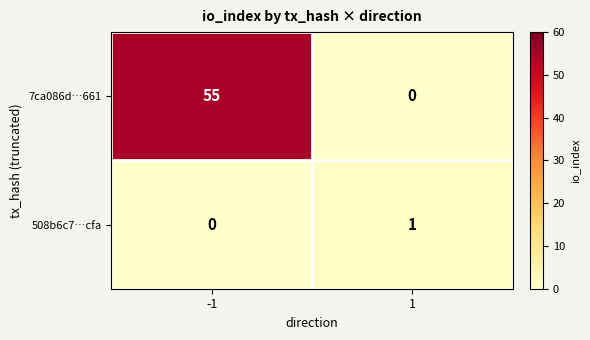

Count the number of data series in this chart.

2